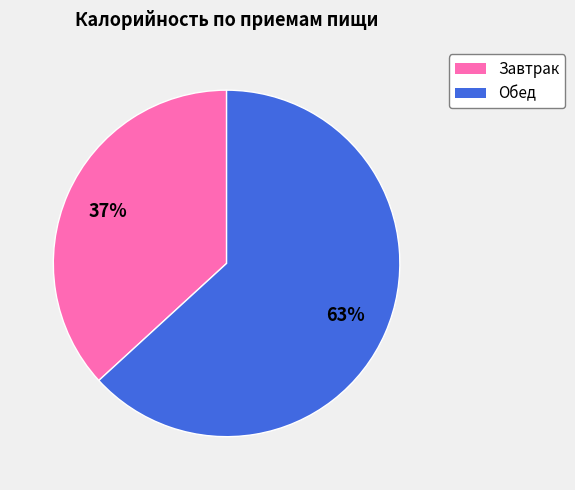

Do Завтрак and Обед together represent more than half of the pie?

Yes